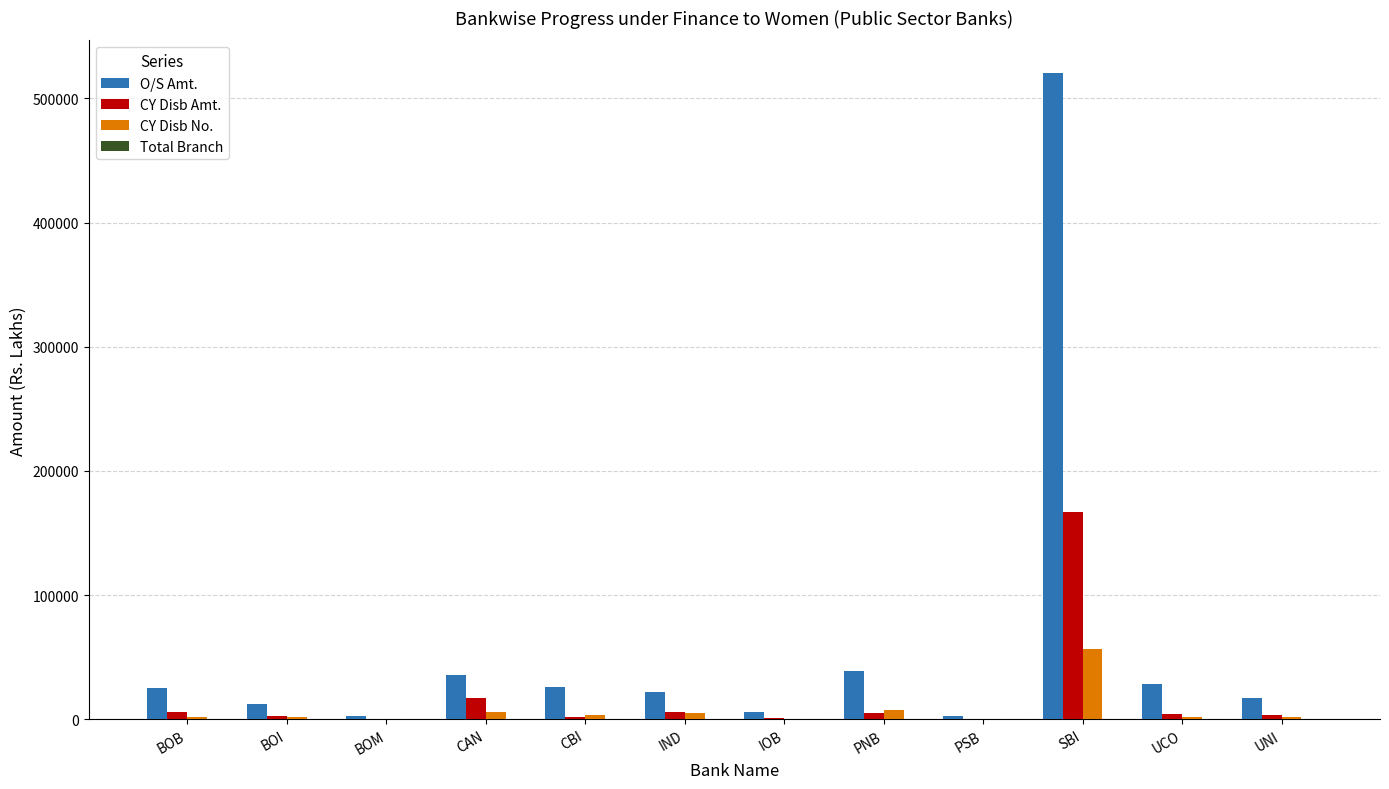

Is it true that CY Disb Amt. equals 3524.8 at UNI?

True